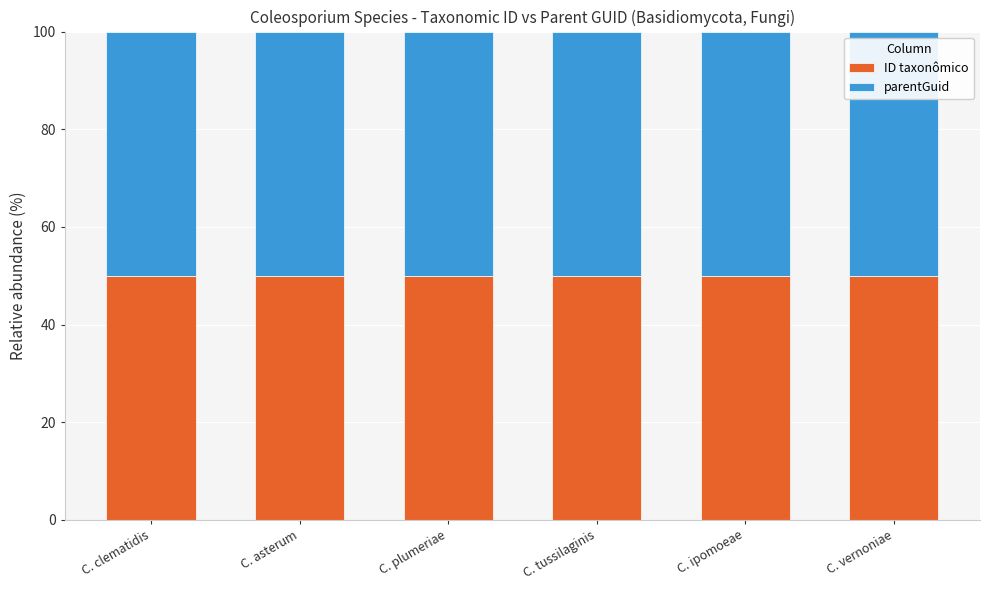

Reading left to right, list the values for the ID taxonômico series.

C. clematidis=50.0	C. asterum=50.0	C. plumeriae=50.0	C. tussilaginis=50.0	C. ipomoeae=50.0	C. vernoniae=50.0